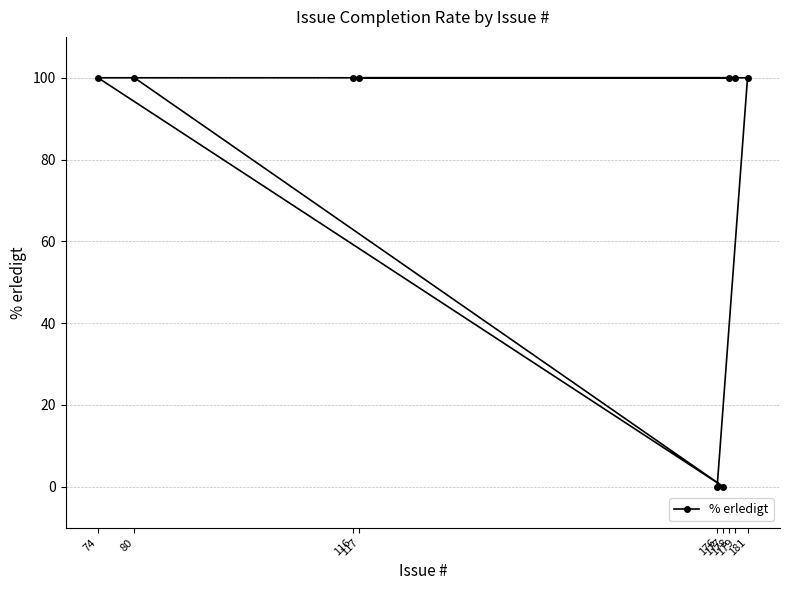

True or false: the data has more than 1 interior local peaks.

False